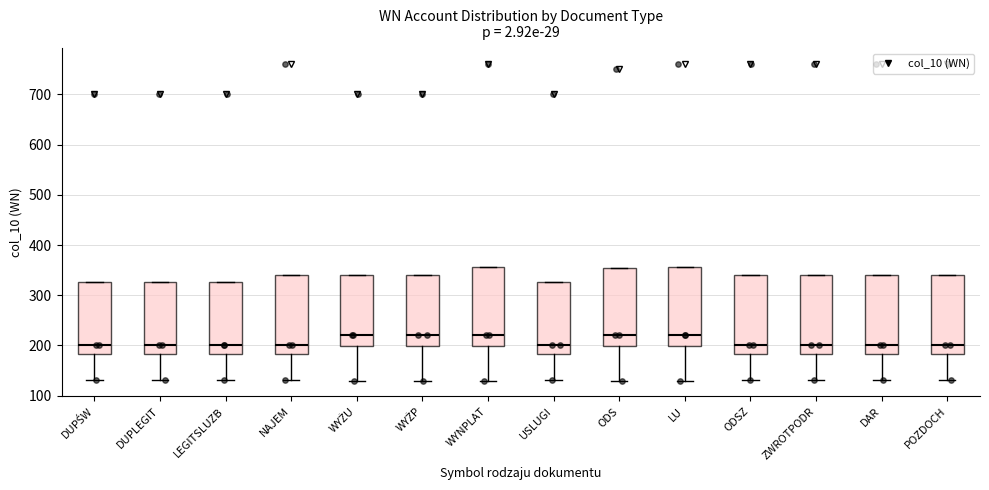

Reading left to right, transcribe this box plot: for each box, give where its median line is, the range the box spans, and where its two whiskers end, as read against the y-axis. The values are not printed on the chart, so give them approximately, as read against the axis.

DUPŚW: median 200, box 180 to 330, whiskers 130 to 330
DUPLEGIT: median 200, box 180 to 330, whiskers 130 to 330
LEGITSLUZB: median 200, box 180 to 330, whiskers 130 to 330
NAJEM: median 200, box 180 to 340, whiskers 130 to 340
WYŻU: median 220, box 200 to 340, whiskers 130 to 340
WYŻP: median 220, box 200 to 340, whiskers 130 to 340
WYNPLAT: median 220, box 200 to 360, whiskers 130 to 360
USLUGI: median 200, box 180 to 330, whiskers 130 to 330
ODS: median 220, box 200 to 350, whiskers 130 to 350
LU: median 220, box 200 to 360, whiskers 130 to 360
ODSZ: median 200, box 180 to 340, whiskers 130 to 340
ZWROTPODR: median 200, box 180 to 340, whiskers 130 to 340
DAR: median 200, box 180 to 340, whiskers 130 to 340
POZDOCH: median 200, box 180 to 340, whiskers 130 to 340